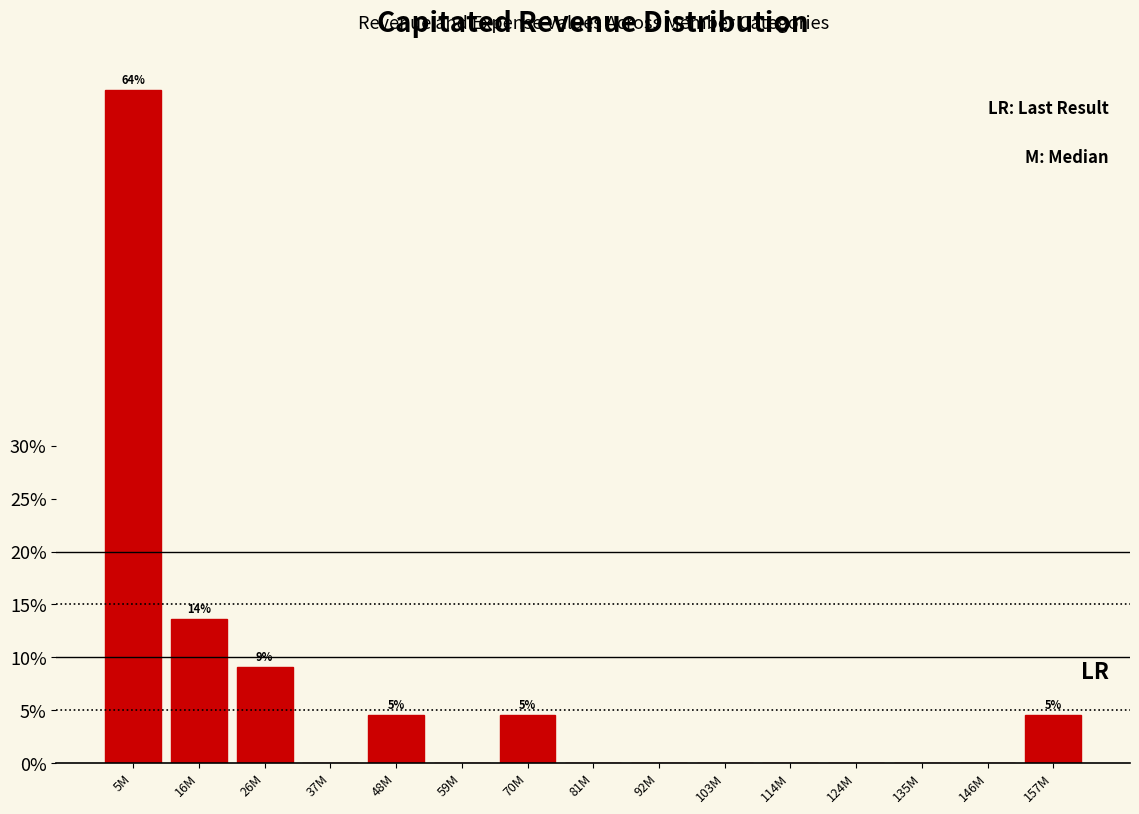

Reading right to left, extract all data points from this chart.

157M=4.5	146M=0.0	135M=0.0	124M=0.0	114M=0.0	103M=0.0	92M=0.0	81M=0.0	70M=4.5	59M=0.0	48M=4.5	37M=0.0	26M=9.1	16M=13.6	5M=63.6